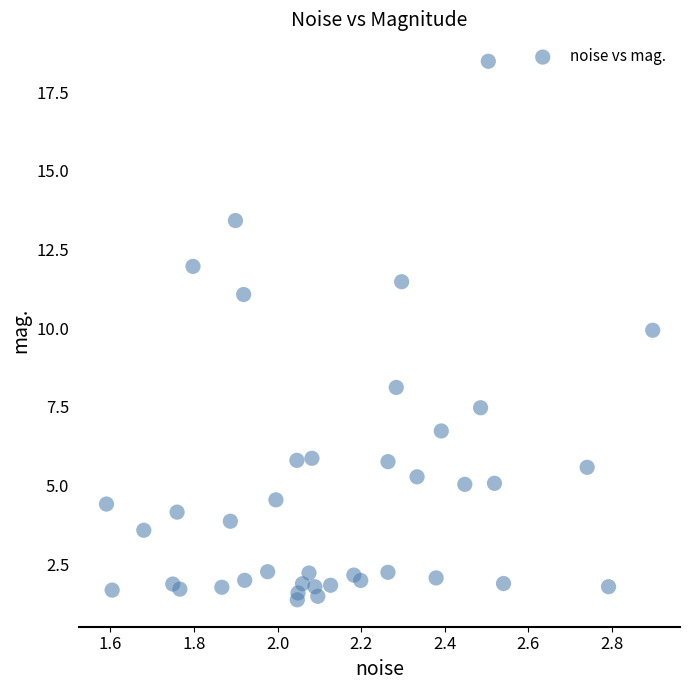

What is the range of X values (max minus min)?

1.3